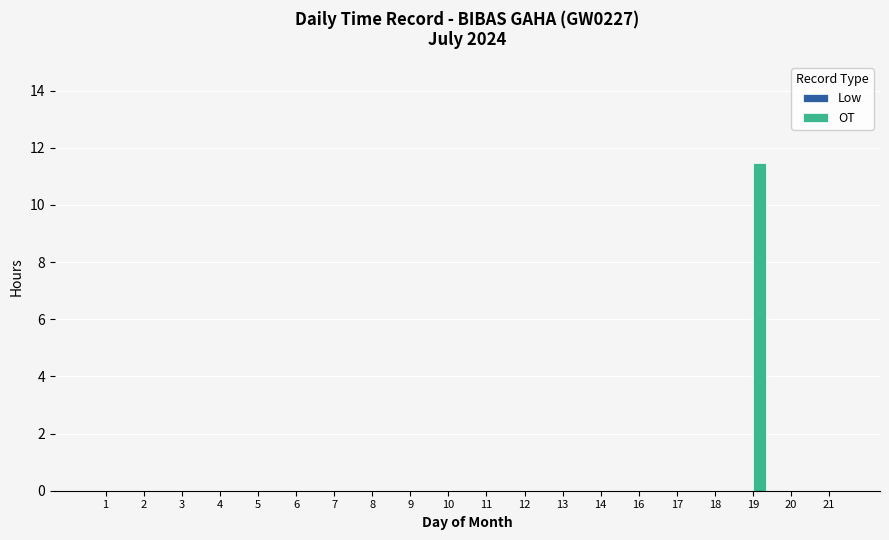

Reading left to right, transcribe all the data shown in this chart.

1=0.0	2=0.0	3=0.0	4=0.0	5=0.0	6=0.0	7=0.0	8=0.0	9=0.0	10=0.0	11=0.0	12=0.0	13=0.0	14=0.0	16=0.0	17=0.0	18=0.0	19=11.5	20=0.0	21=0.0